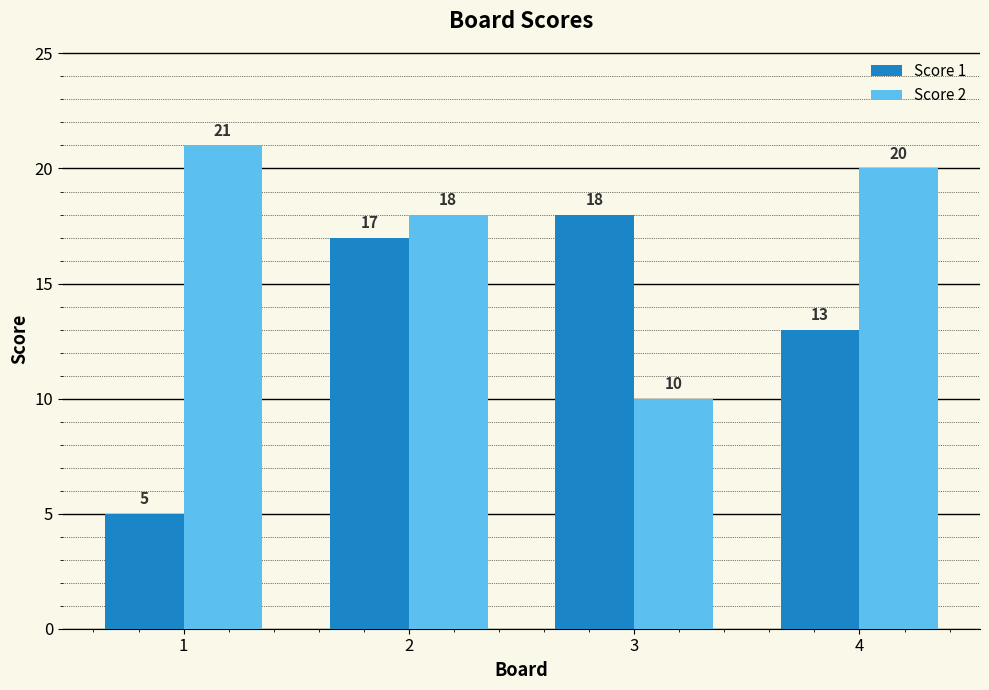

How many series are shown in this chart?

2